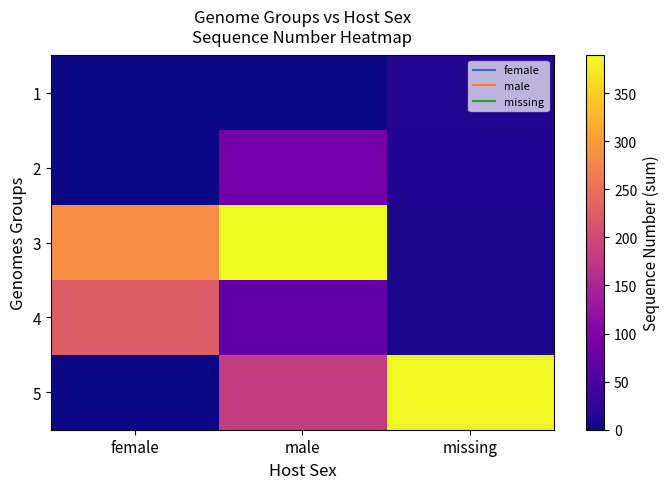

How many series are shown in this chart?

5